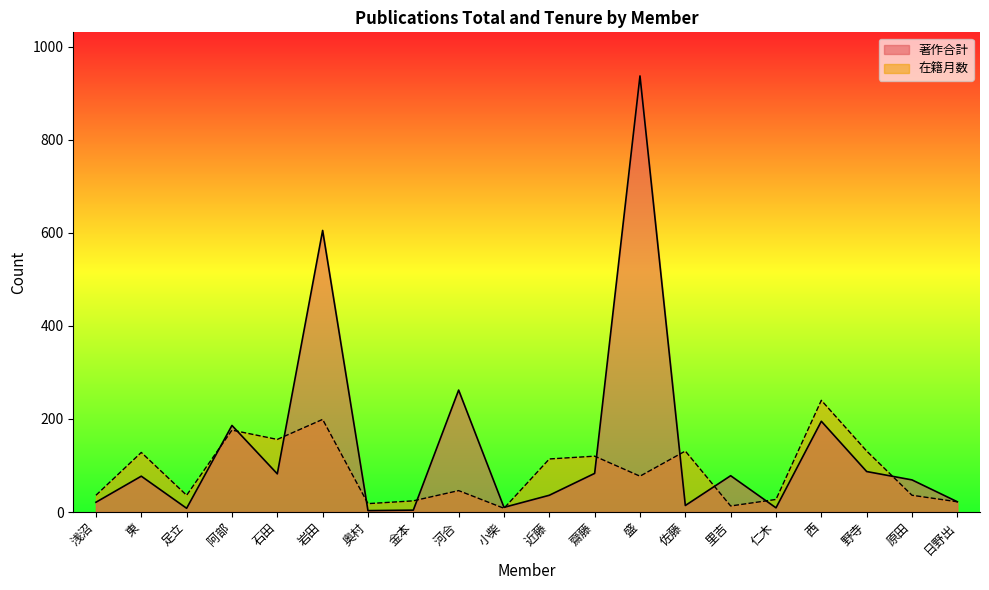

How many lines are shown in the chart?

2